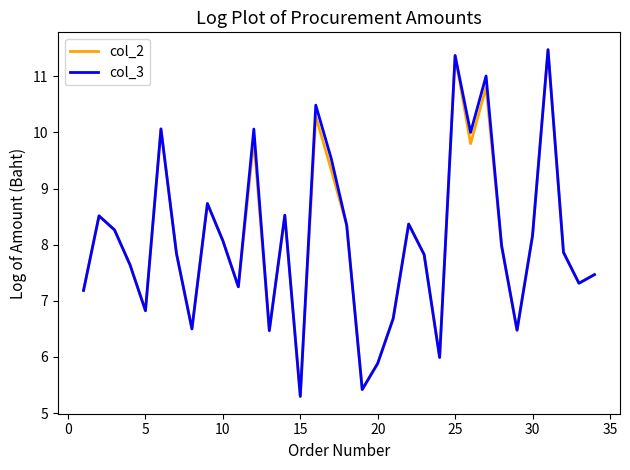

What are all the series names shown in the legend?

col_2, col_3